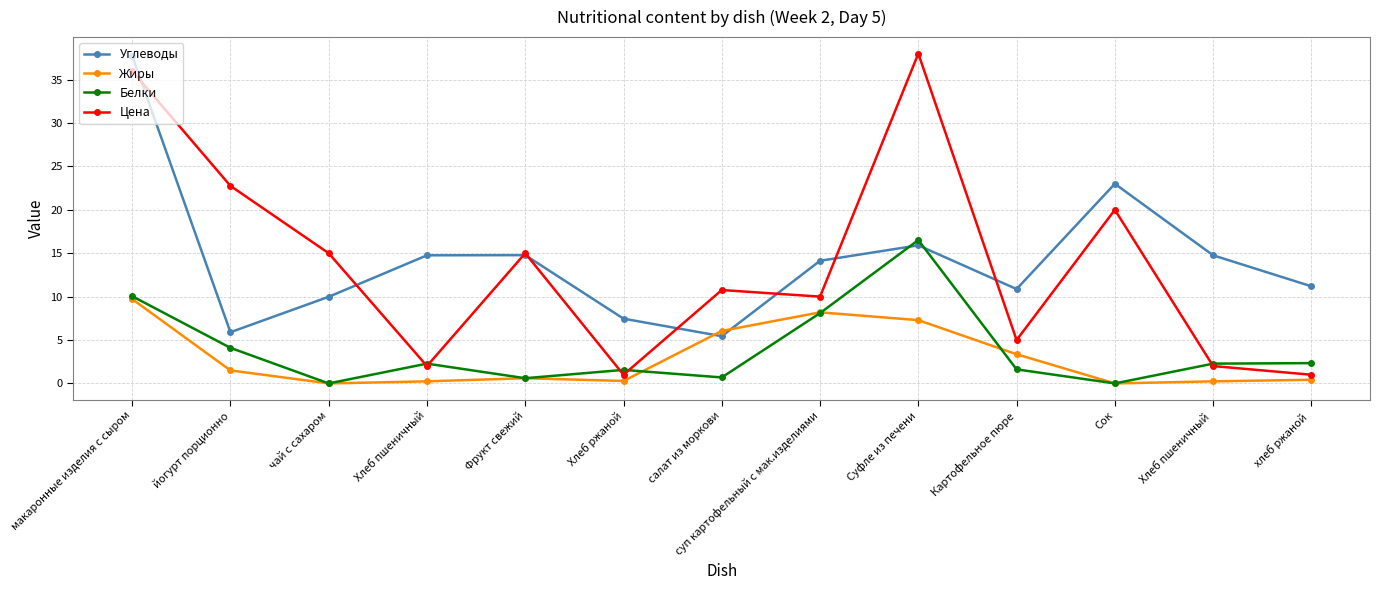

What is the difference between the second highest and minimum values in the Жиры series?

8.2